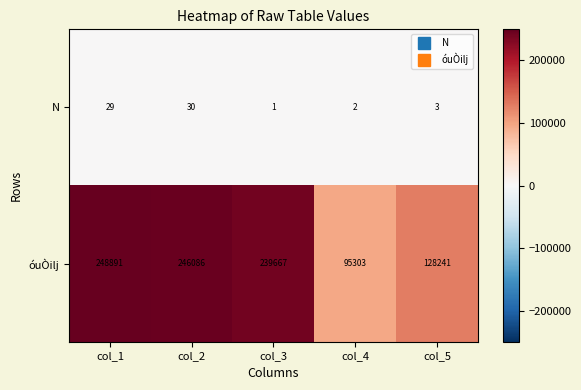

At how many categories does at least one series exceed 125382?

4